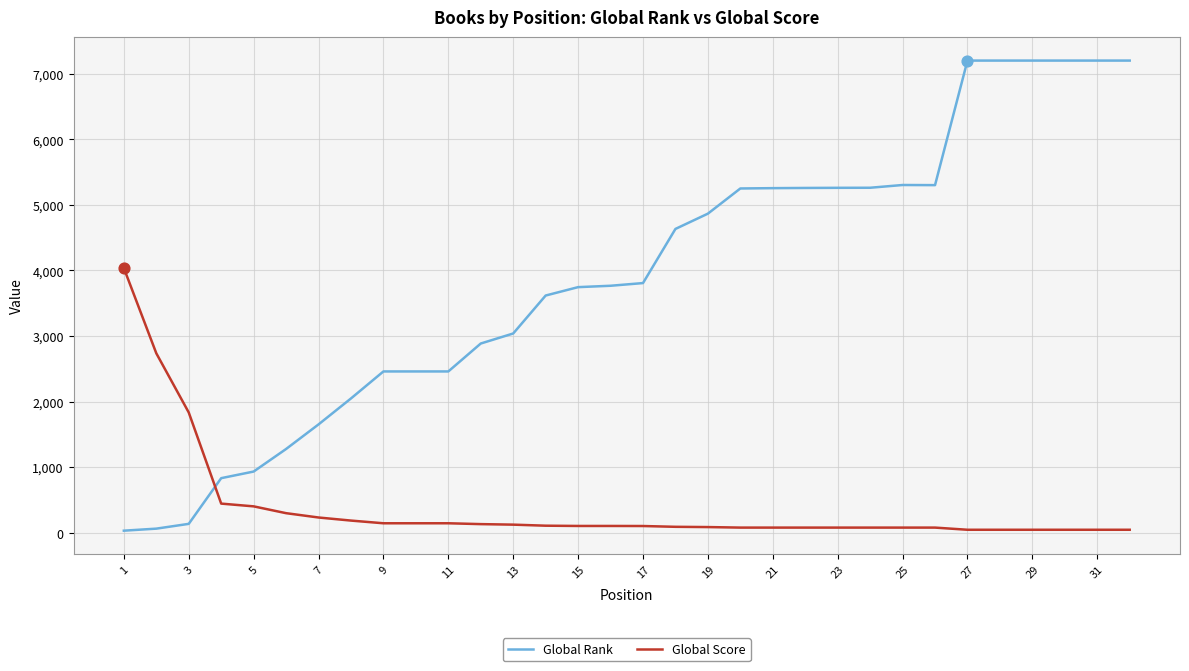

What is the difference between the maximum and minimum values in the Global Rank series?

7171